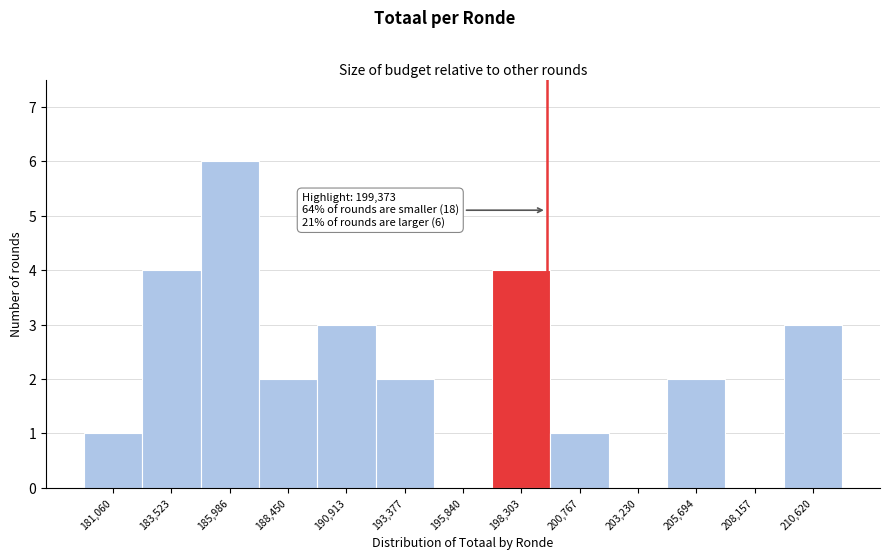

Over which range of the x-axis is the bar tallest?

185000 to 187000